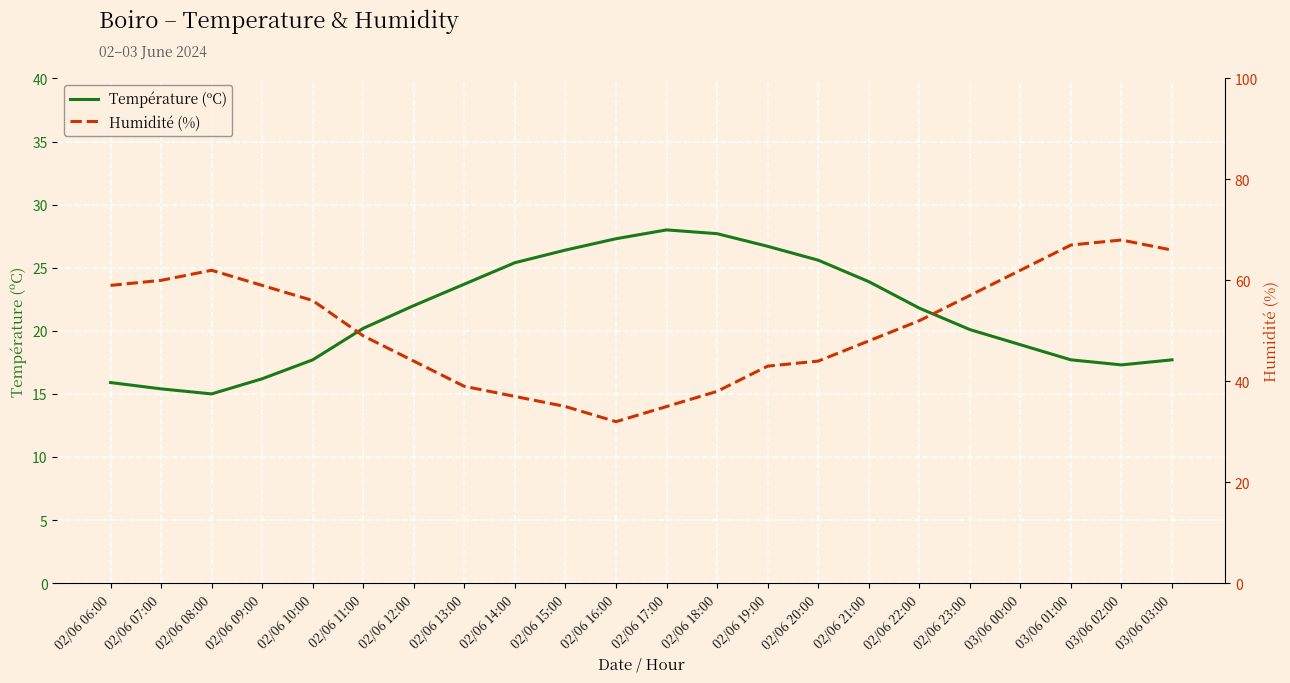

How many lines are shown in the chart?

2